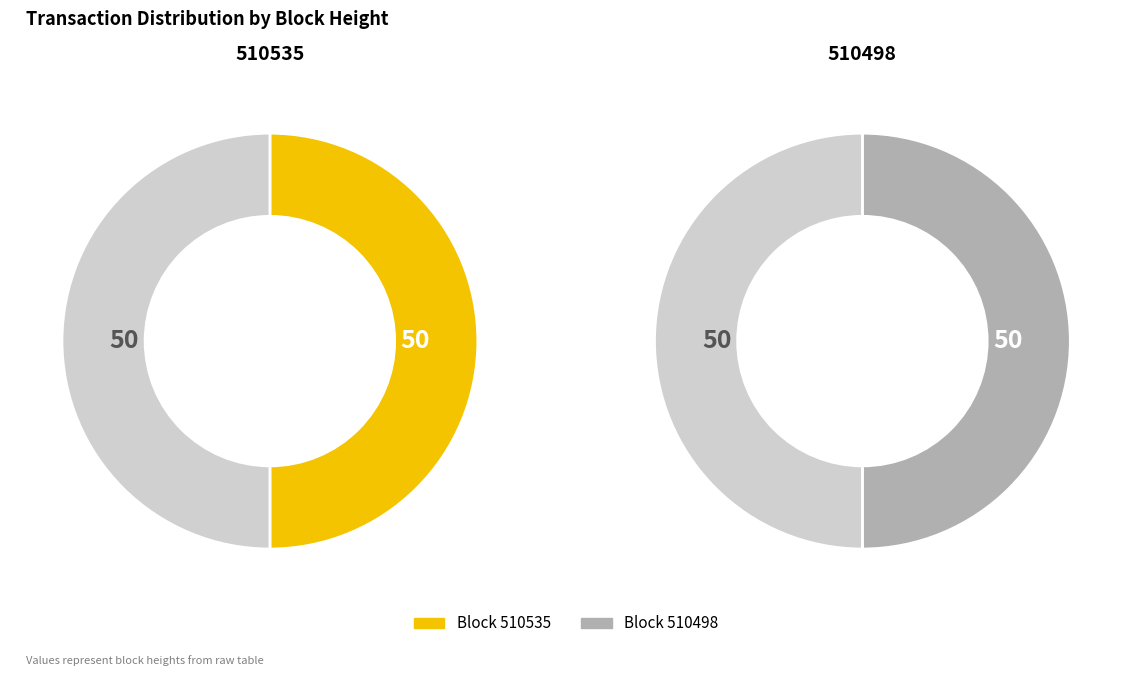

Which slice is the smallest?

510498